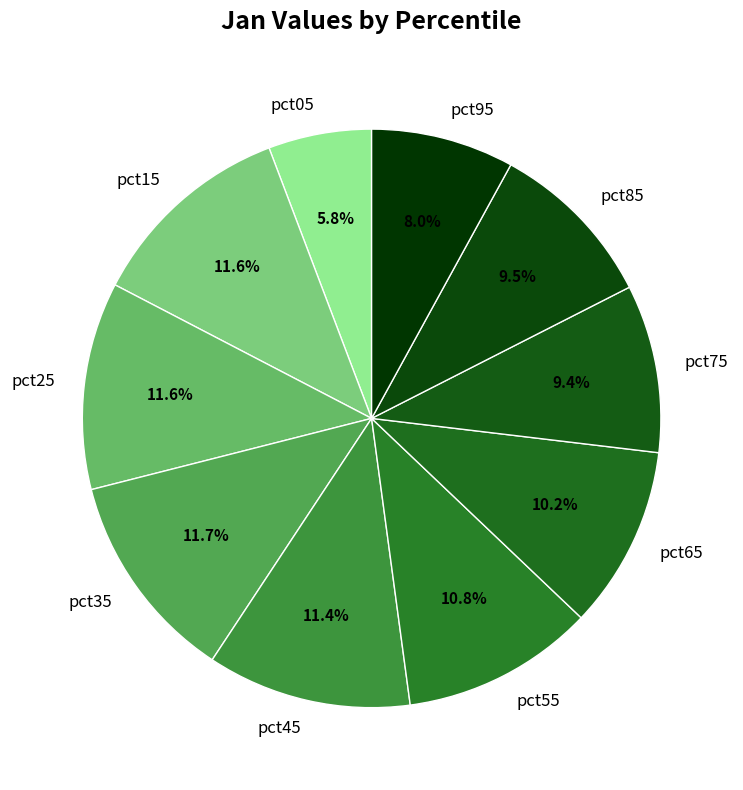

Which category has the smallest portion of the pie?

pct05